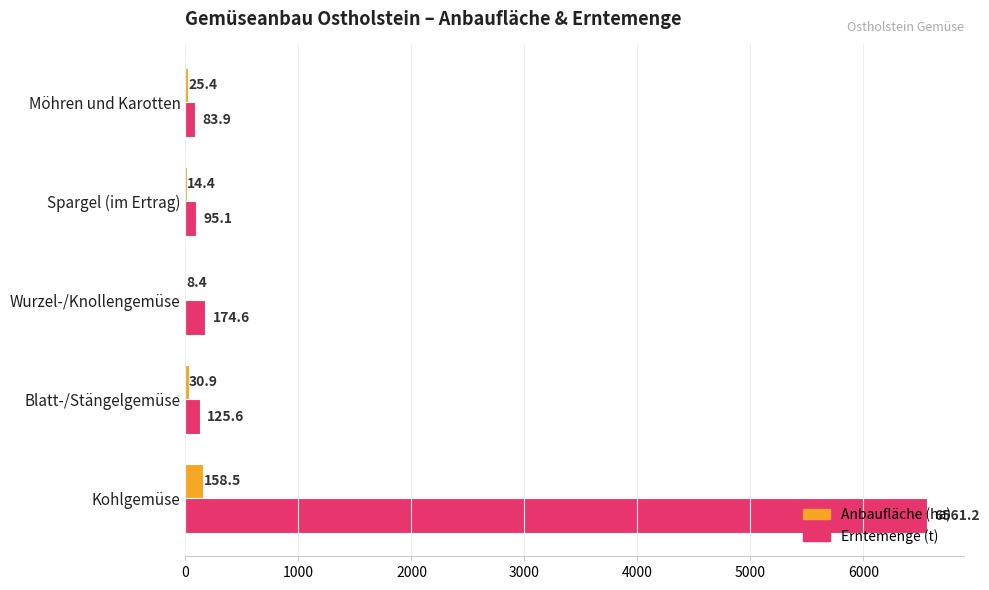

Where is Anbaufläche (ha) nearest to the value 83?

Blatt-/Stängelgemüse